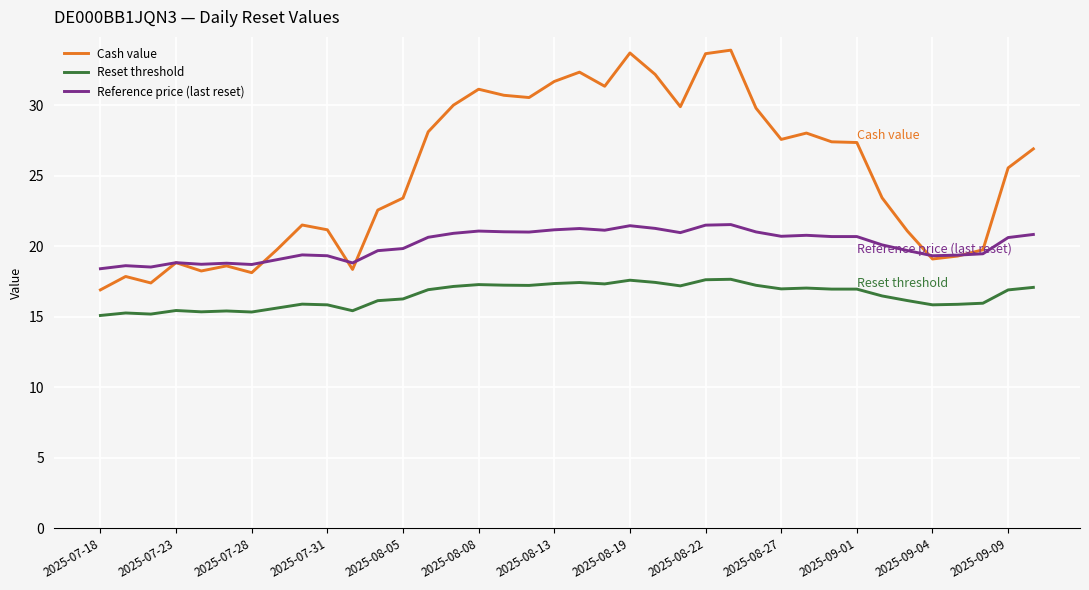

Rank the series by their average value, from highest to lowest.

Cash value, Reference price (last reset), Reset threshold